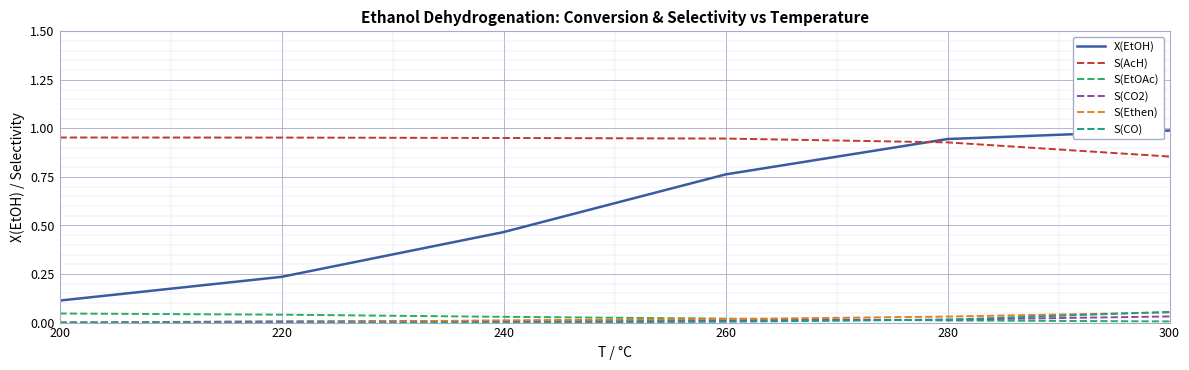

Is the value of S(AcH) at 240 greater than the value of S(Ethen) at 240?

Yes